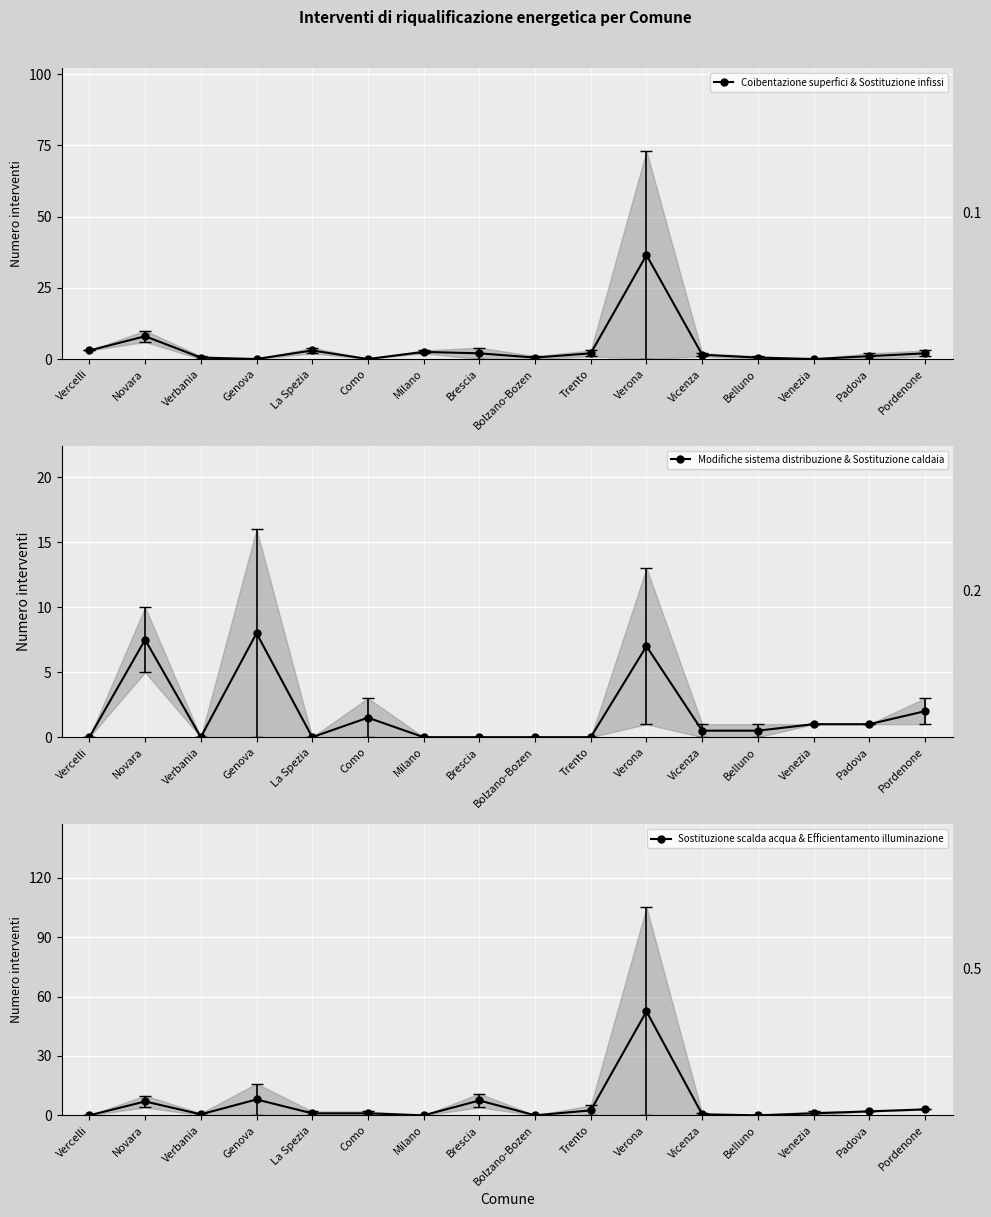

True or false: Coibentazione superfici & Sostituzione infissi and Modifiche sistema distribuzione & Sostituzione caldaia cross at least once.

True